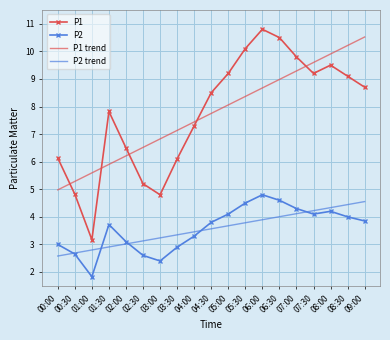

What is the maximum value for P1 trend?

10.5